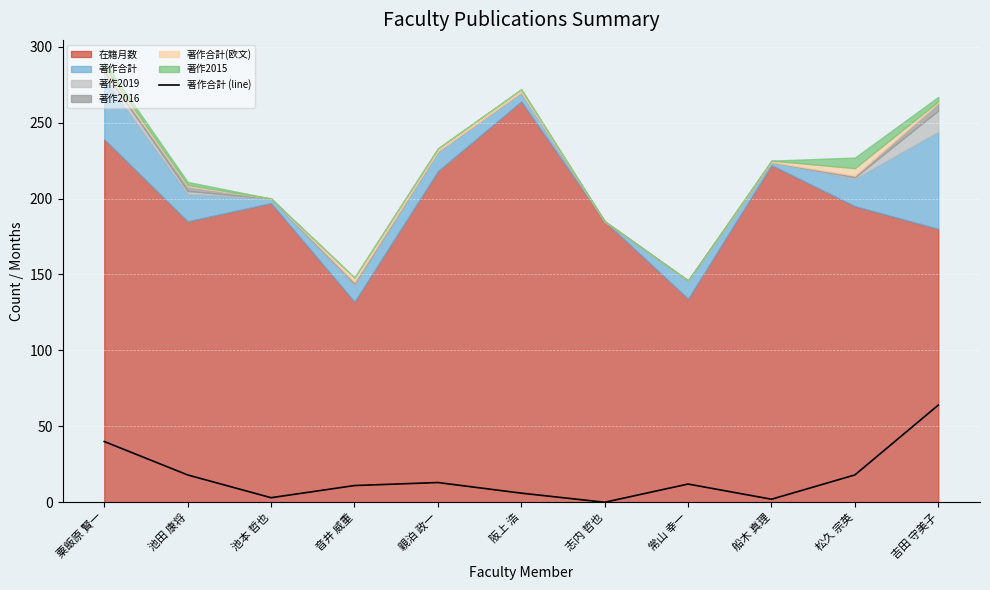

How many lines are shown in the chart?

1